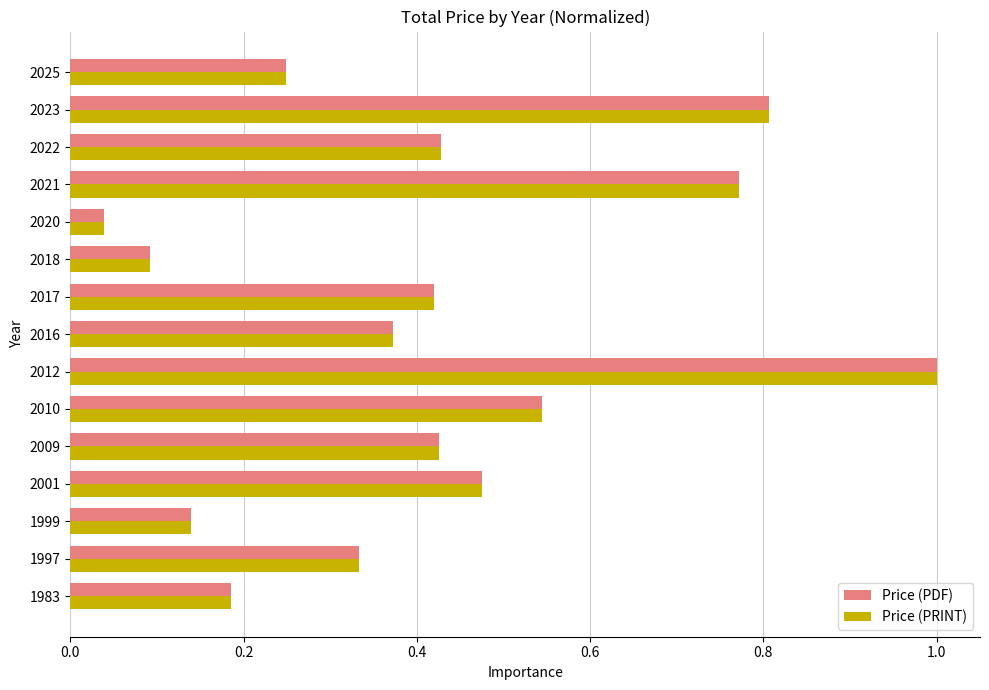

True or false: Price (PDF) has a value of 0.3 at 2017.

False